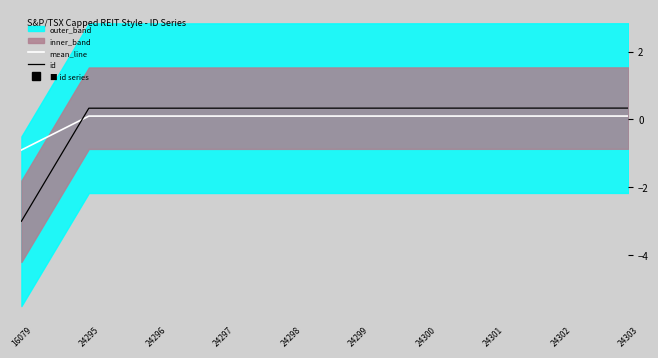

Rank the series at 16079 from highest to lowest value.

mean_line, id